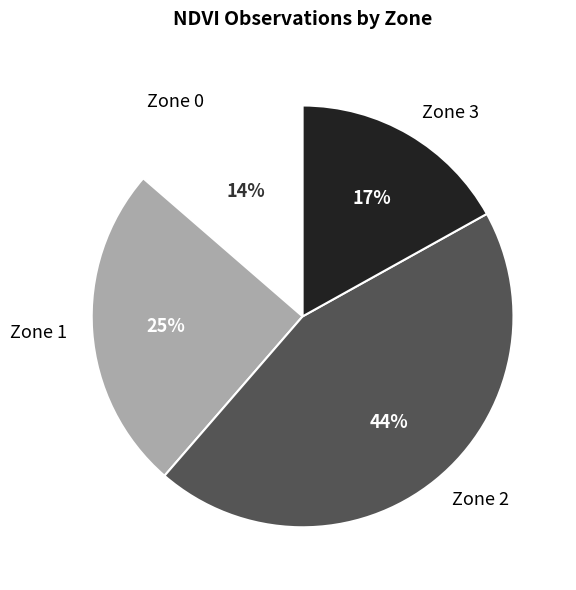

Is there any slice that represents more than half of the pie?

No